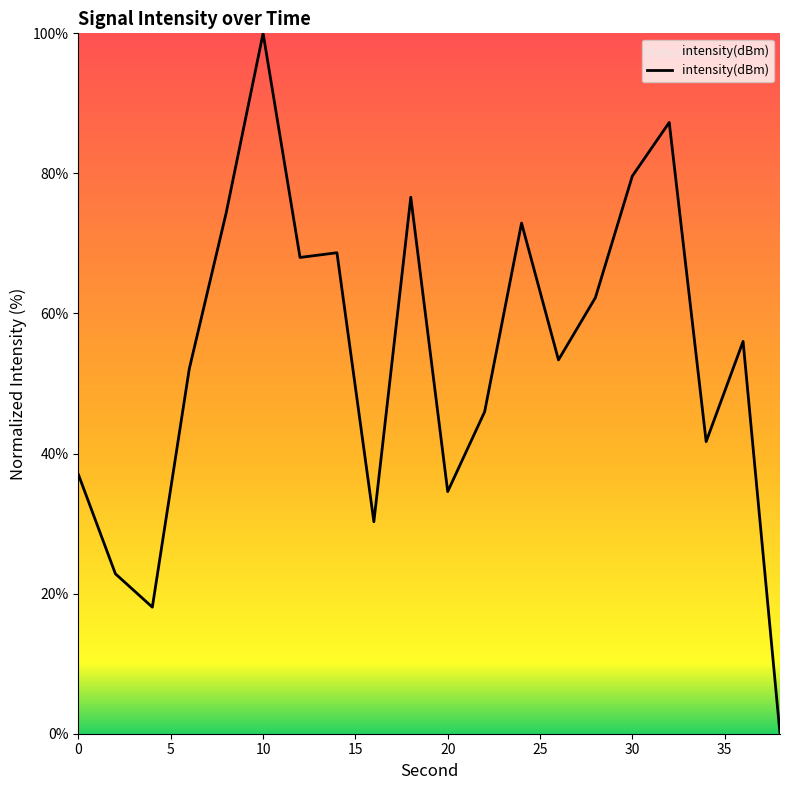

What is the difference between the maximum and minimum values?

100.0